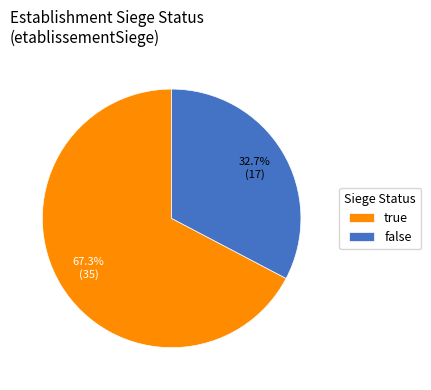

Which category has the biggest portion of the pie?

true